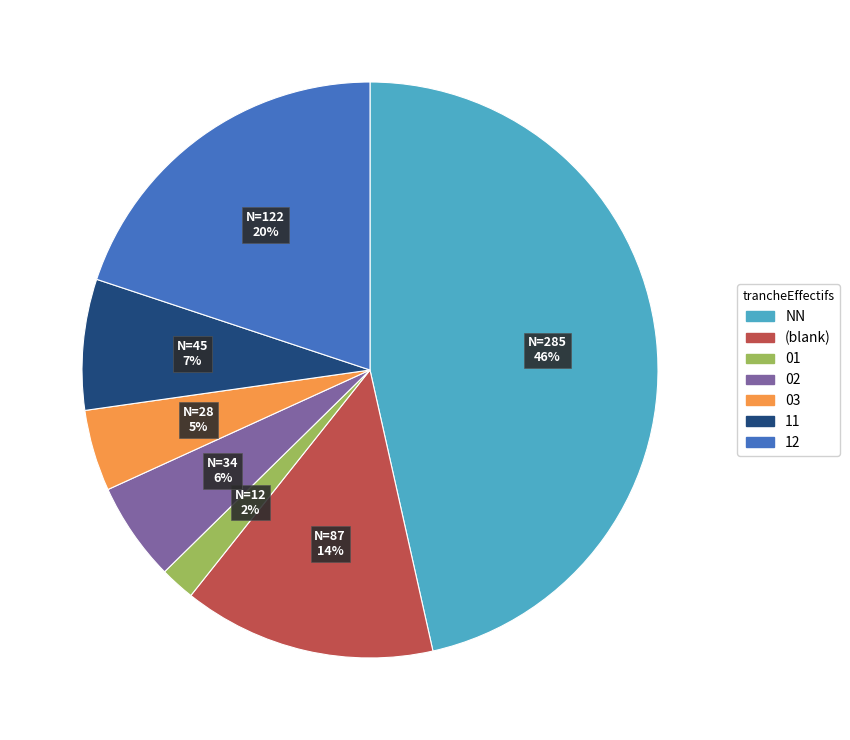

How many slices are in this pie chart?

7